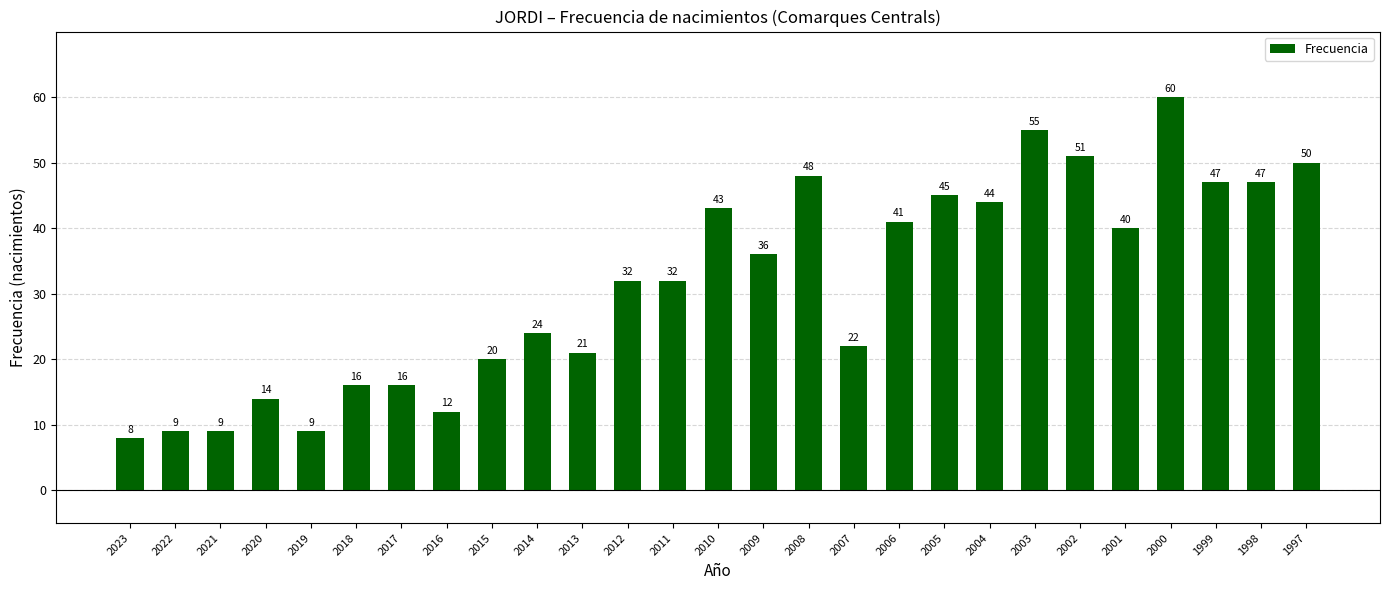

What is the minimum value shown in the chart?

8